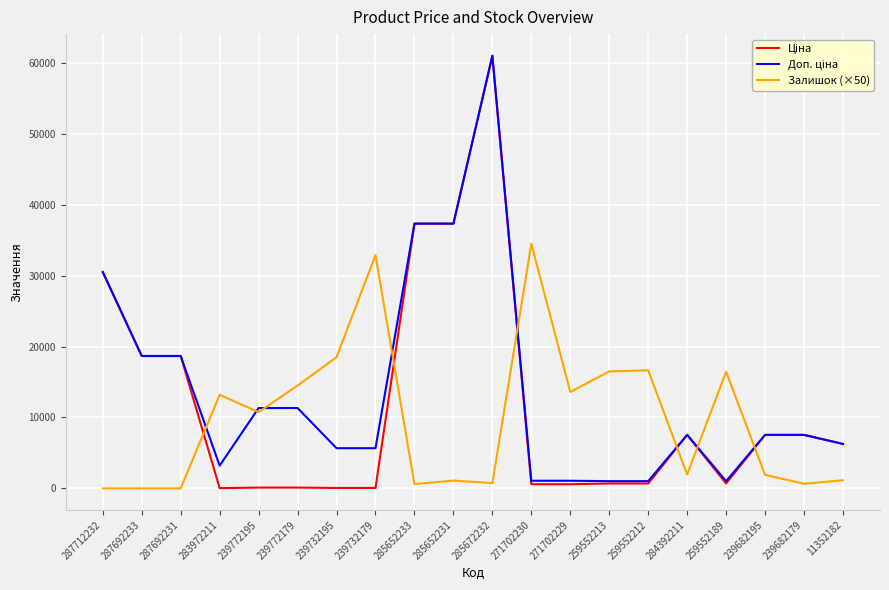

What is the spread (max minus min) of values at 239682195?

5645.9